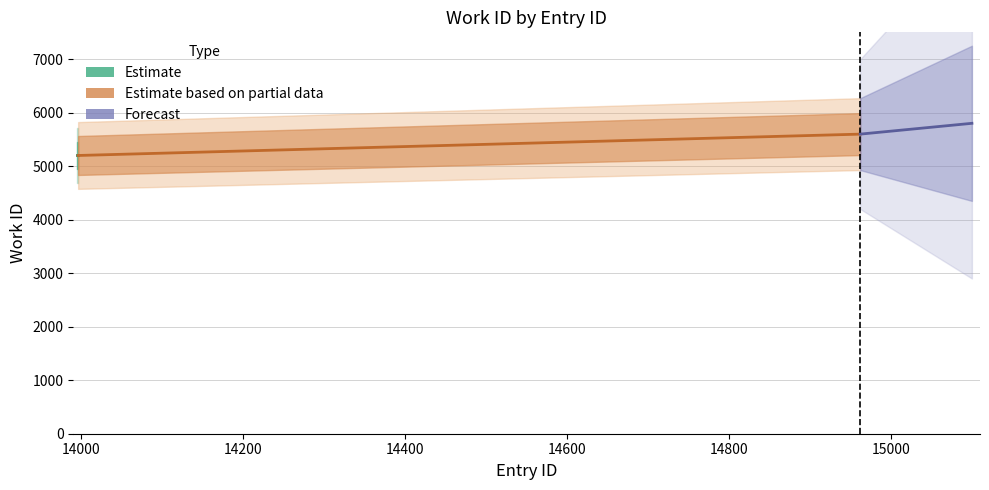

The Estimate series shows 7502 at 14000. True or false?

False